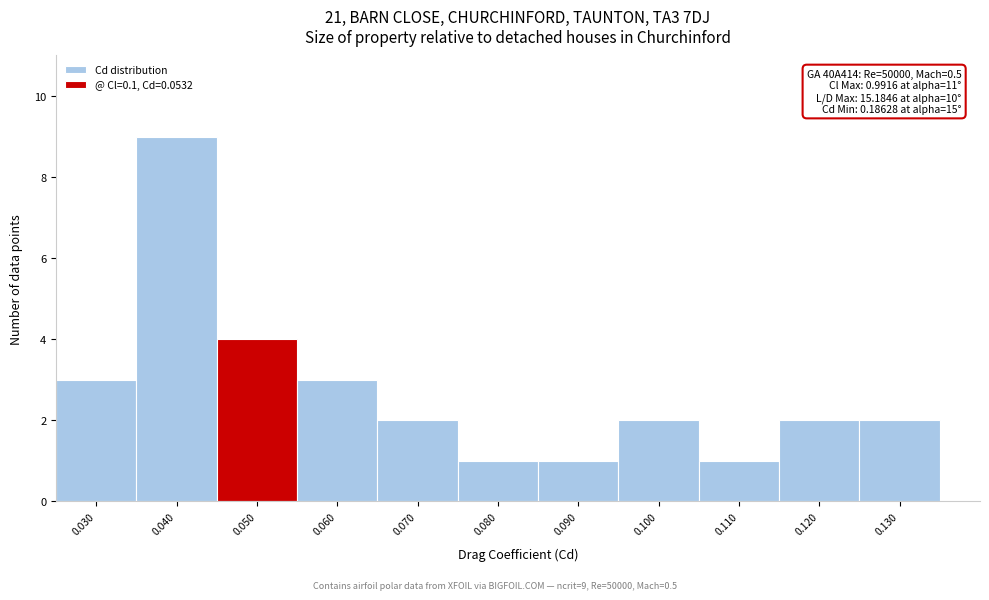

Reading right to left, list all the values displayed in this chart.

2	2	1	2	1	1	2	3	4	9	3